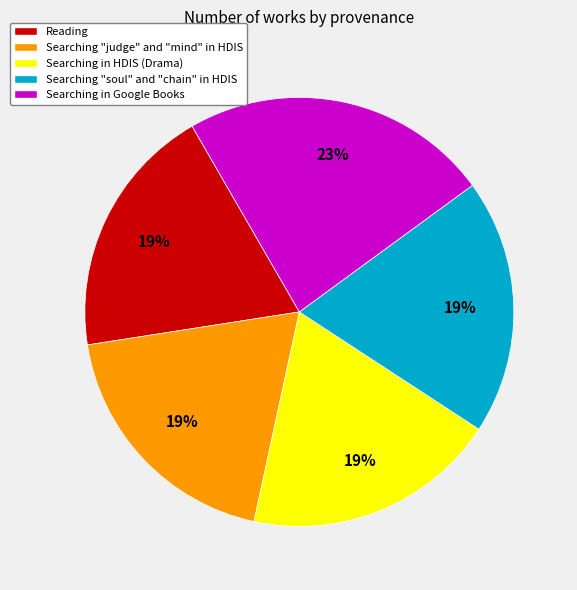

To the nearest percent, what portion does Searching "judge" and "mind" in HDIS represent?

19%